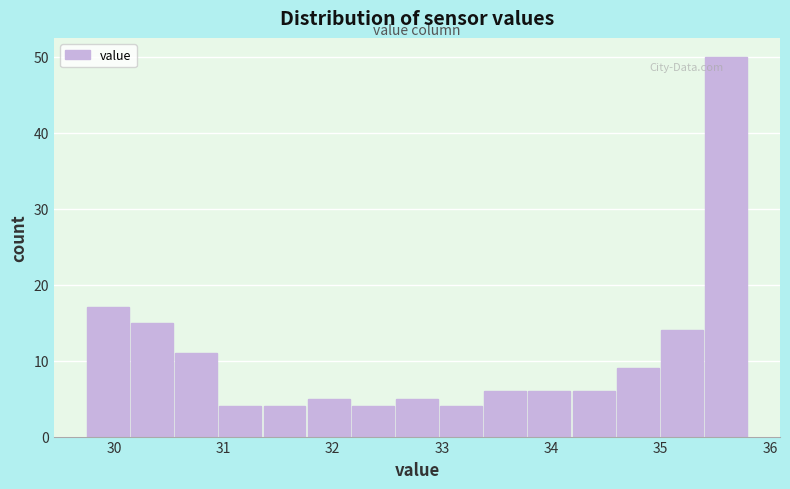

Reading left to right, list every bar in this chart as the range it spans on the x-axis followed by its height. Neither the bar edges nor the heights are printed on the chart, so give them approximately, as read against the axes.

29.7 to 30.1: 17
30.1 to 30.5: 15
30.5 to 31.0: 11
31.0 to 31.4: 4
31.4 to 31.8: 4
31.8 to 32.2: 5
32.2 to 32.6: 4
32.6 to 33.0: 5
33.0 to 33.4: 4
33.4 to 33.8: 6
33.8 to 34.2: 6
34.2 to 34.6: 6
34.6 to 35.0: 9
35.0 to 35.4: 14
35.4 to 35.8: 50